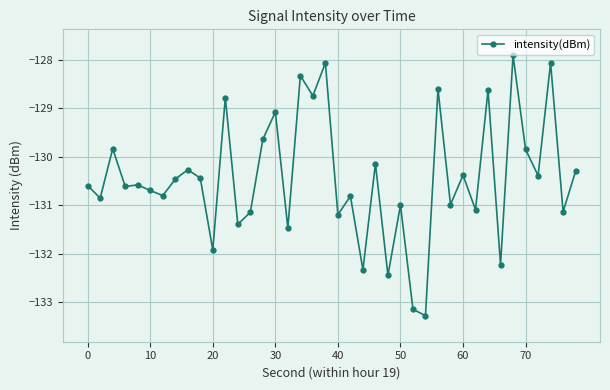

What is the maximum value shown in the chart?

-127.9